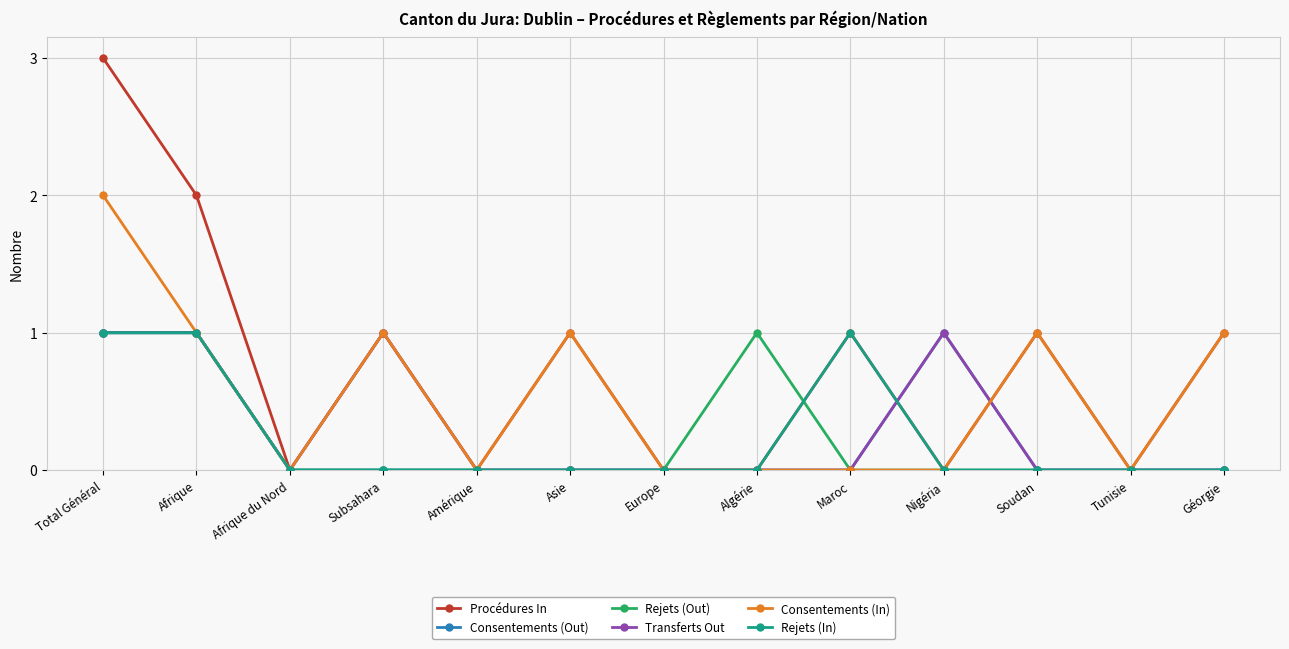

True or false: Consentements (Out) has more than 0 points higher than both neighbors.

True